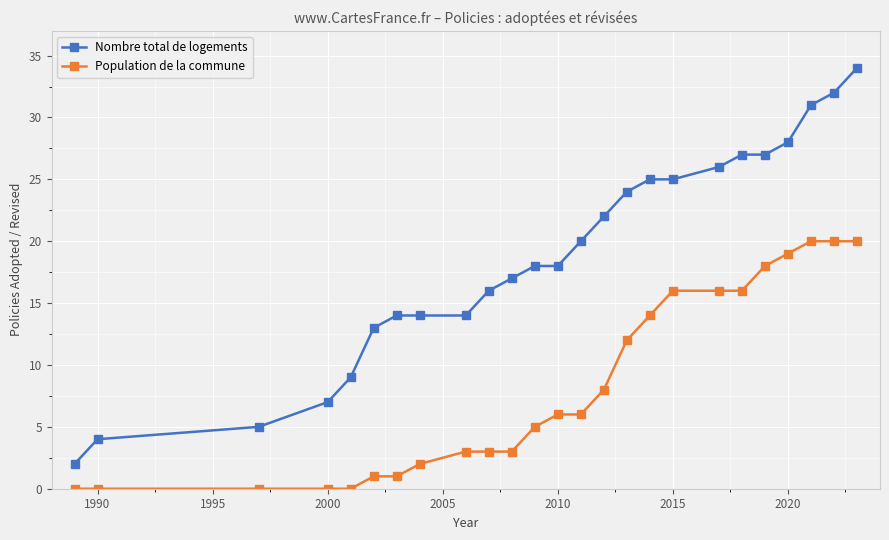

What is the sum of all Population de la commune values?

209